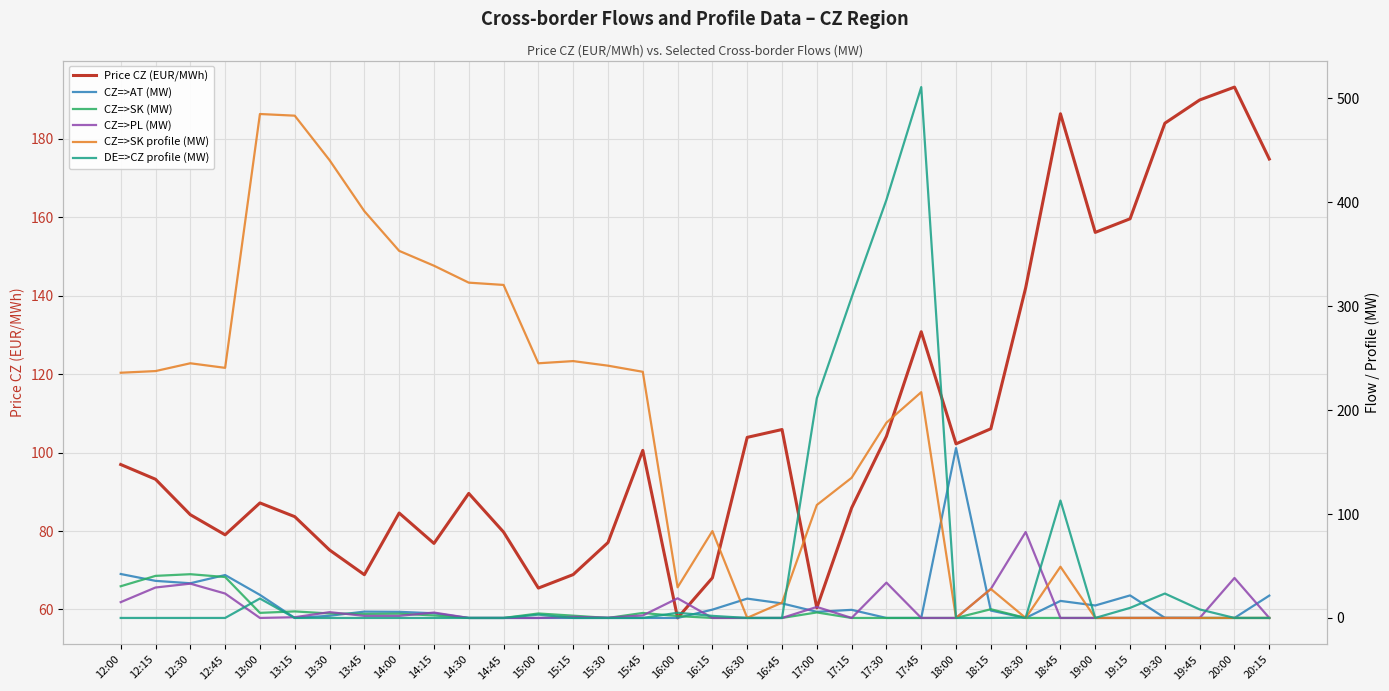

Reading right to left, what are all the values shown in this chart?

Price CZ (EUR/MWh): 20:15=174.9	20:00=193.2	19:45=189.9	19:30=184.0	19:15=159.6	19:00=156.2	18:45=186.4	18:30=142.0	18:15=106.1	18:00=102.2	17:45=130.8	17:30=104.2	17:15=85.9	17:00=60.4	16:45=105.9	16:30=103.9	16:15=68.1	16:00=57.8	15:45=100.6	15:30=77.1	15:15=68.9	15:00=65.5	14:45=79.7	14:30=89.6	14:15=76.8	14:00=84.6	13:45=68.9	13:30=75.2	13:15=83.7	13:00=87.2	12:45=79.0	12:30=84.2	12:15=93.2	12:00=97.0
CZ=>AT (MW): 20:15=21.5	20:00=0.0	19:45=0.0	19:30=0.1	19:15=21.7	19:00=12.0	18:45=16.4	18:30=0.0	18:15=7.1	18:00=163.5	17:45=0.0	17:30=0.0	17:15=7.8	17:00=5.9	16:45=14.0	16:30=18.6	16:15=8.0	16:00=0.0	15:45=0.0	15:30=0.0	15:15=0.0	15:00=0.0	14:45=0.0	14:30=0.0	14:15=4.5	14:00=5.9	13:45=6.1	13:30=2.1	13:15=0.0	13:00=22.2	12:45=41.3	12:30=33.4	12:15=35.7	12:00=42.3
CZ=>SK (MW): 20:15=0.0	20:00=0.0	19:45=0.0	19:30=0.0	19:15=0.0	19:00=0.0	18:45=0.0	18:30=0.0	18:15=8.4	18:00=0.0	17:45=0.0	17:30=0.0	17:15=0.0	17:00=5.3	16:45=0.0	16:30=0.0	16:15=0.0	16:00=1.8	15:45=4.8	15:30=0.0	15:15=2.2	15:00=4.3	14:45=0.0	14:30=0.0	14:15=2.4	14:00=4.1	13:45=3.9	13:30=4.3	13:15=6.3	13:00=4.9	12:45=39.4	12:30=42.1	12:15=40.5	12:00=30.5
CZ=>PL (MW): 20:15=0.0	20:00=38.5	19:45=0.0	19:30=0.0	19:15=0.0	19:00=0.0	18:45=0.0	18:30=82.7	18:15=27.9	18:00=0.0	17:45=0.0	17:30=34.0	17:15=0.0	17:00=10.6	16:45=0.0	16:30=0.0	16:15=0.0	16:00=18.9	15:45=2.4	15:30=0.3	15:15=1.1	15:00=0.0	14:45=0.0	14:30=0.0	14:15=5.2	14:00=2.0	13:45=2.0	13:30=5.6	13:15=0.7	13:00=0.0	12:45=23.5	12:30=33.0	12:15=29.3	12:00=15.2
CZ=>SK profile (MW): 20:15=0.0	20:00=0.0	19:45=0.0	19:30=0.0	19:15=0.0	19:00=0.0	18:45=49.3	18:30=0.0	18:15=27.9	18:00=0.0	17:45=217.3	17:30=187.9	17:15=134.9	17:00=108.7	16:45=14.7	16:30=0.1	16:15=83.6	16:00=29.5	15:45=236.9	15:30=242.8	15:15=247.2	15:00=245.1	14:45=320.5	14:30=322.7	14:15=339.0	14:00=353.3	13:45=391.5	13:30=440.6	13:15=483.4	13:00=485.0	12:45=240.7	12:30=245.1	12:15=237.6	12:00=236.0
DE=>CZ profile (MW): 20:15=0.0	20:00=0.0	19:45=8.2	19:30=23.5	19:15=9.7	19:00=0.0	18:45=113.0	18:30=0.3	18:15=0.0	18:00=0.0	17:45=510.9	17:30=402.4	17:15=308.5	17:00=211.5	16:45=0.0	16:30=0.0	16:15=2.0	16:00=5.0	15:45=0.0	15:30=0.0	15:15=0.0	15:00=3.2	14:45=0.0	14:30=0.0	14:15=0.0	14:00=0.0	13:45=0.0	13:30=0.0	13:15=0.0	13:00=18.7	12:45=0.0	12:30=0.0	12:15=0.0	12:00=0.0